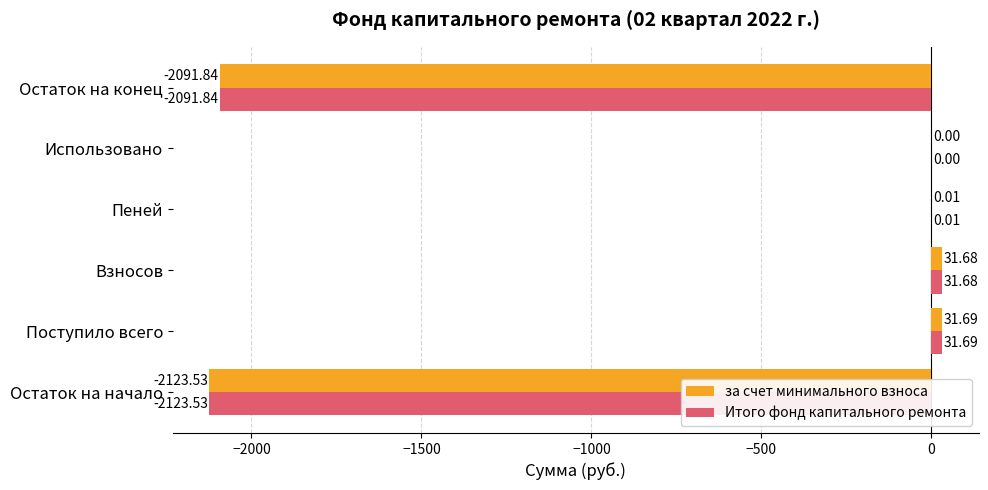

Which category has the highest value in the за счет минимального взноса series?

Поступило всего